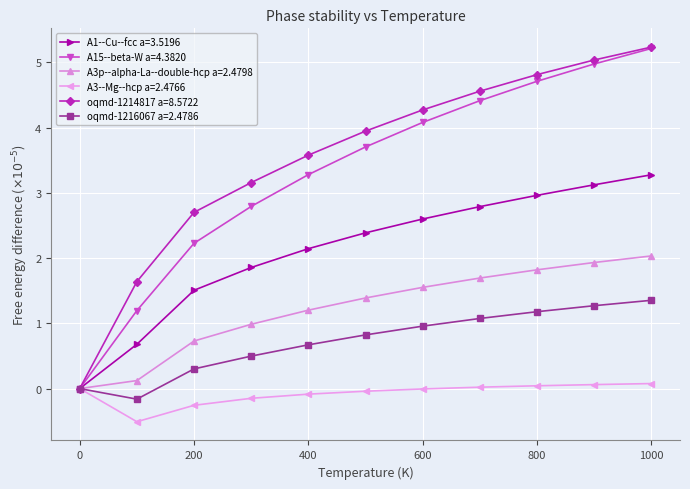

Which series has the largest range (max minus min)?

oqmd-1214817 a=8.5722